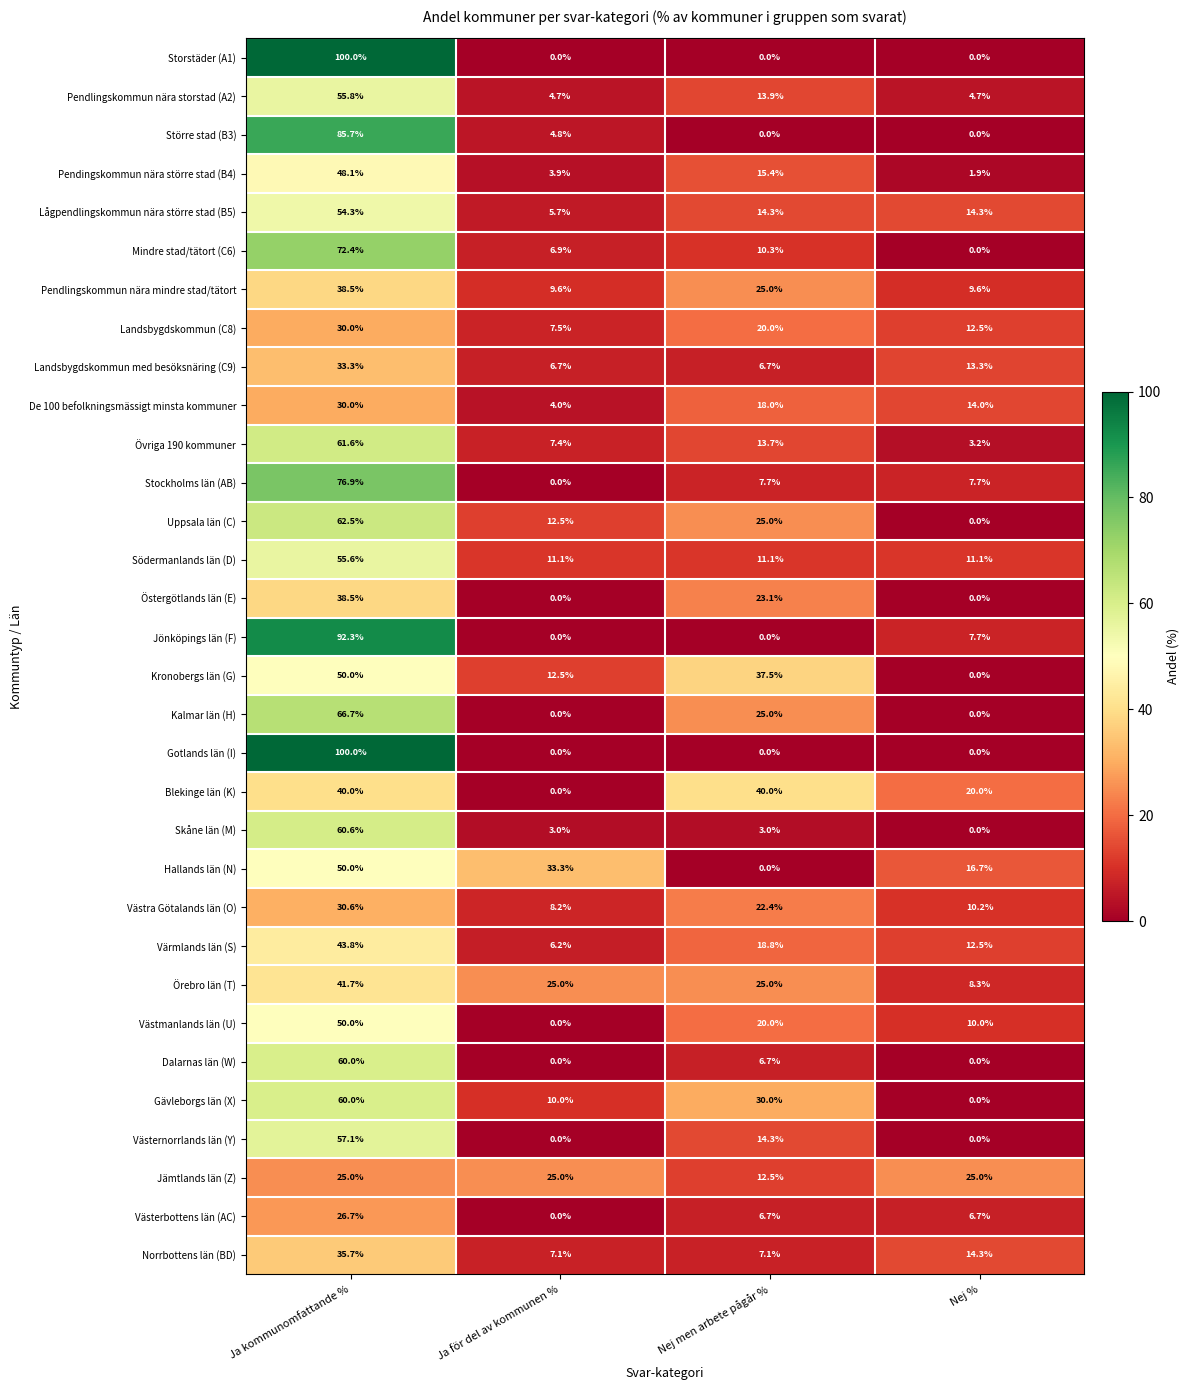

True or false: Örebro län (T) has a value of 44.1 at Nej men arbete pågår %.

False